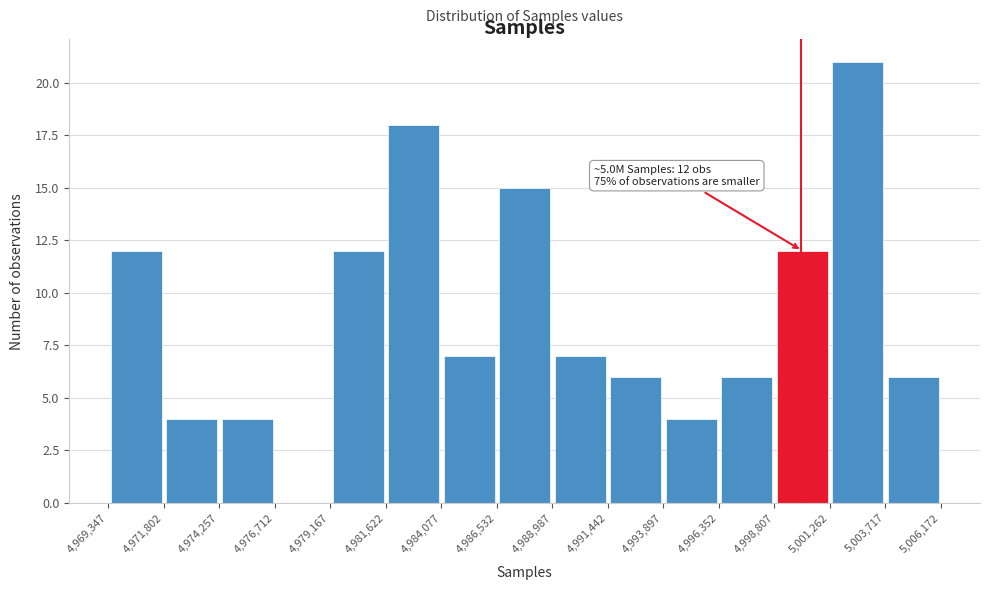

Which range on the x-axis has the tallest bar?

5,001,262 to 5,003,717